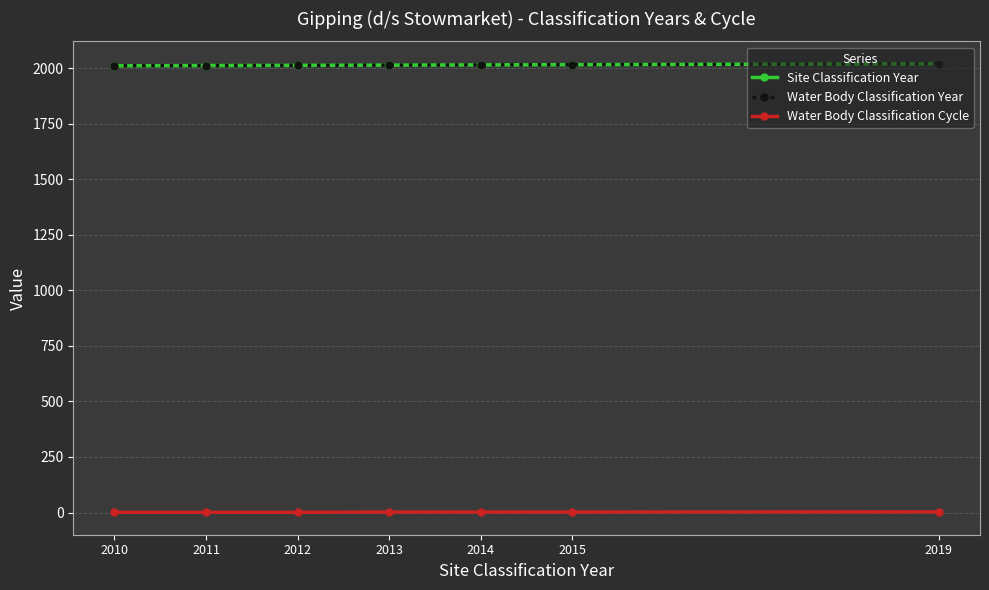

Does the chart have visible grid lines?

Yes